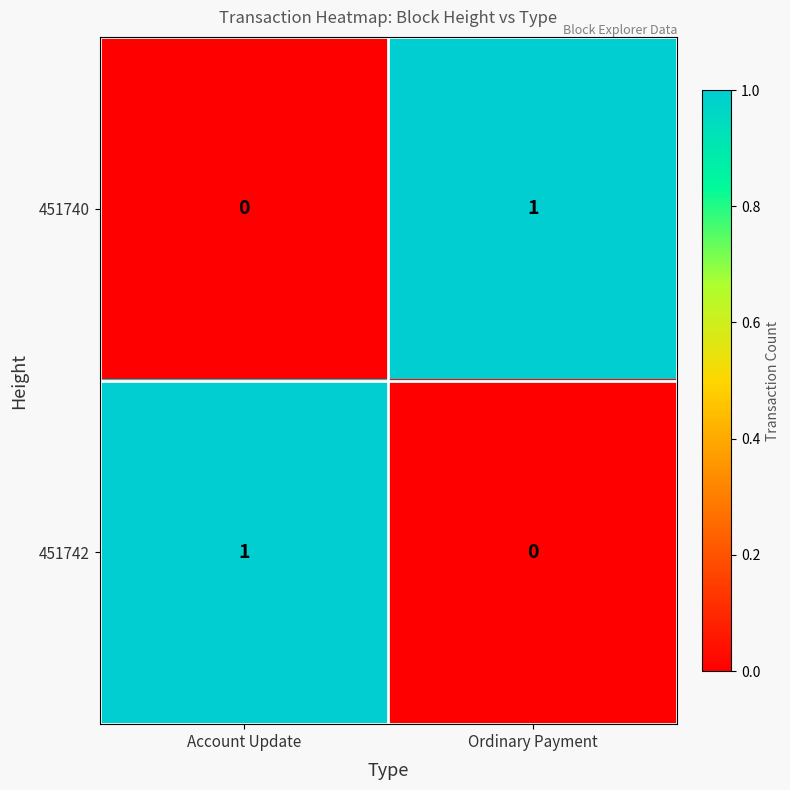

Is the value of 451742 at Account Update greater than the value of 451740 at Account Update?

Yes